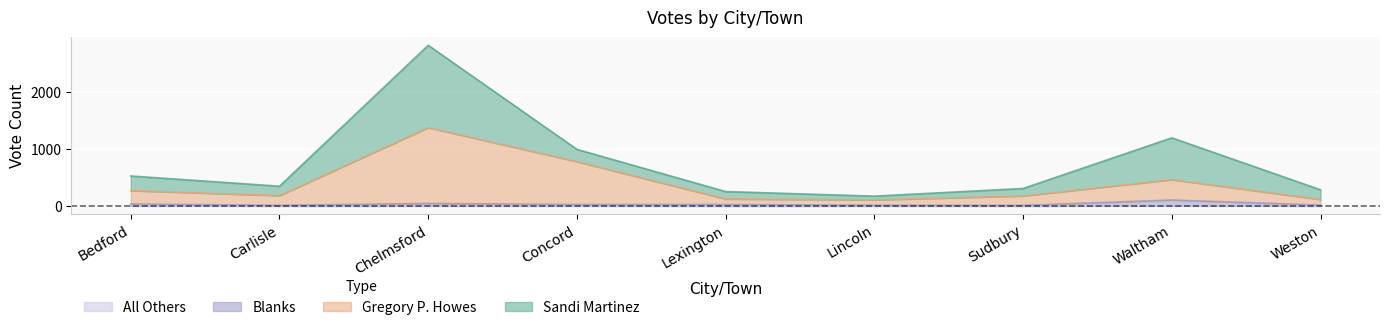

True or false: Gregory P. Howes and All Others cross at least once.

False